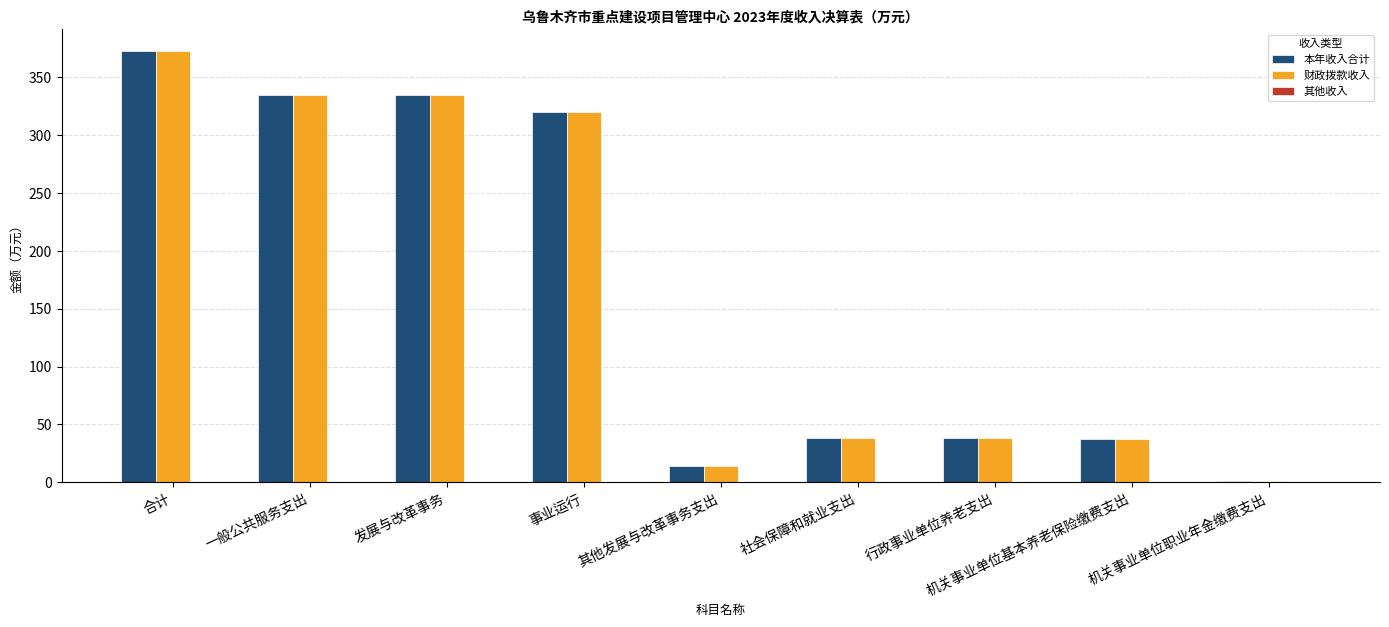

Is the value of 财政拨款收入 at 机关事业单位职业年金缴费支出 greater than the value of 本年收入合计 at 其他发展与改革事务支出?

No